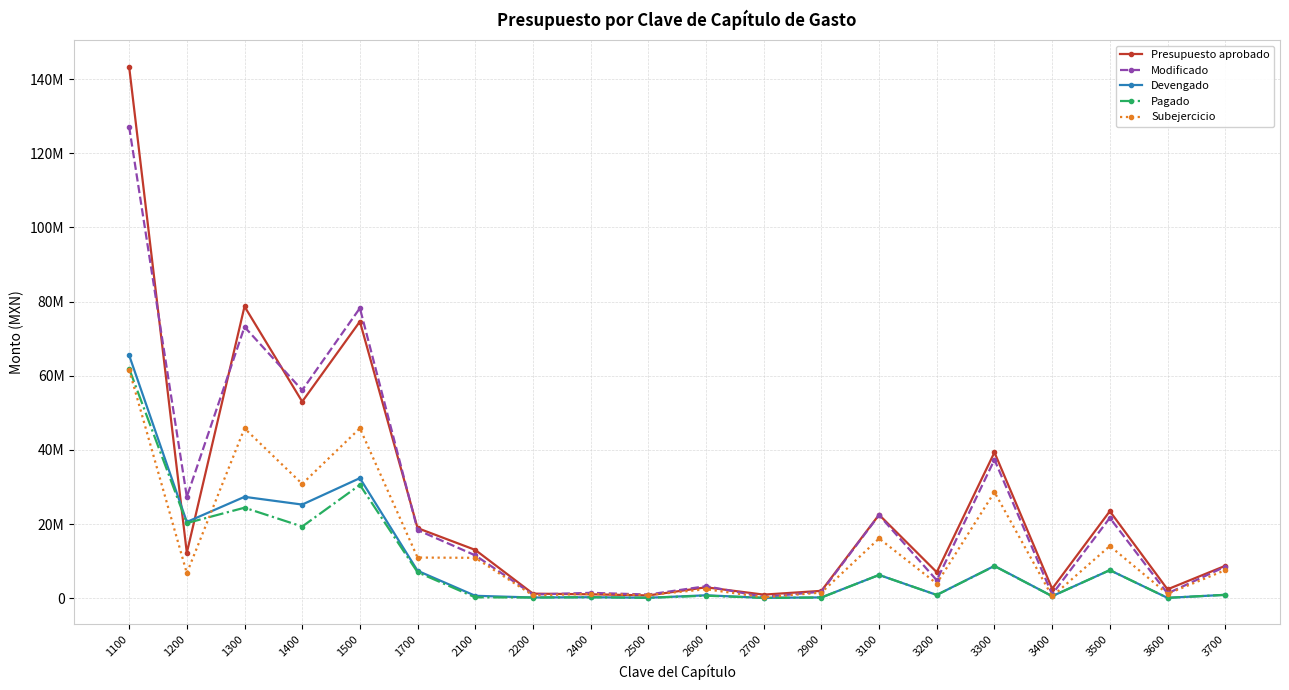

True or false: Subejercicio and Modificado intersect in this chart.

False